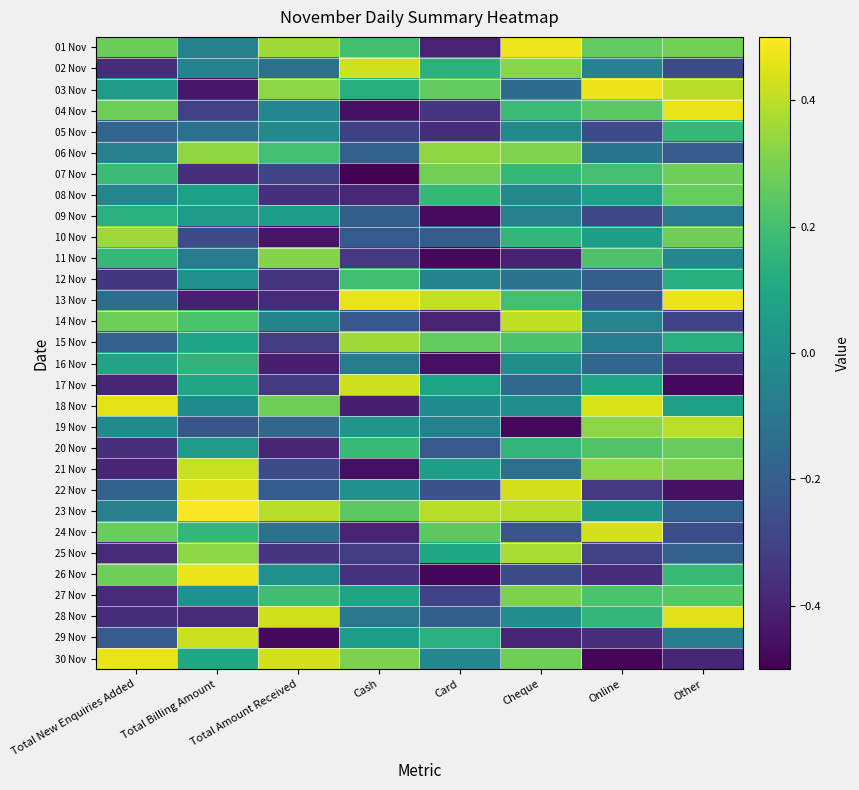

Rank the series by their maximum value, from highest to lowest.

23 Nov, 01 Nov, 26 Nov, 03 Nov, 13 Nov, 04 Nov, 30 Nov, 18 Nov, 28 Nov, 22 Nov, 24 Nov, 02 Nov, 17 Nov, 29 Nov, 21 Nov, 14 Nov, 19 Nov, 25 Nov, 15 Nov, 10 Nov, 06 Nov, 11 Nov, 27 Nov, 07 Nov, 20 Nov, 08 Nov, 12 Nov, 05 Nov, 16 Nov, 09 Nov